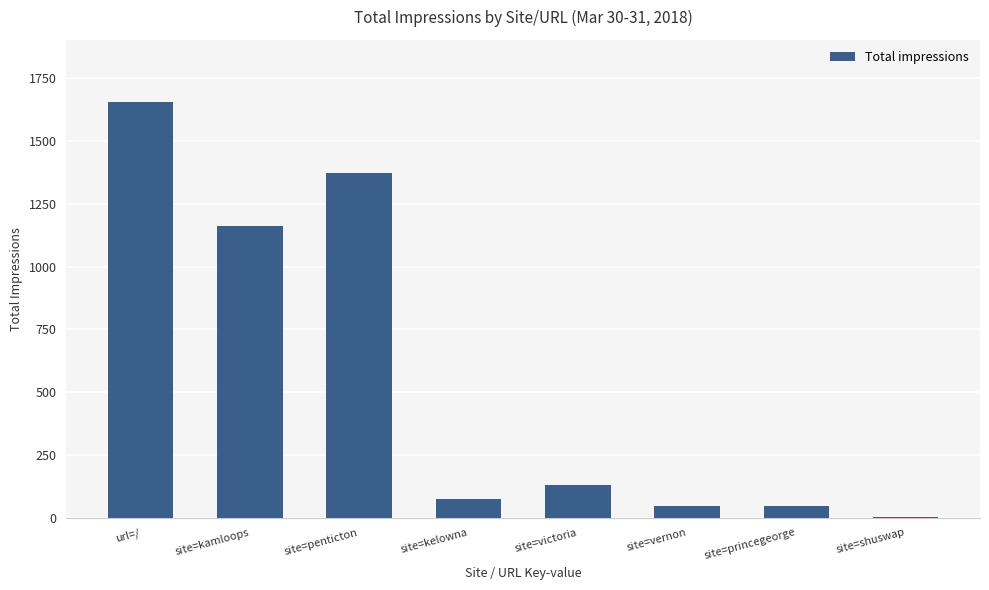

At which label is the value closest to 829?

site=kamloops